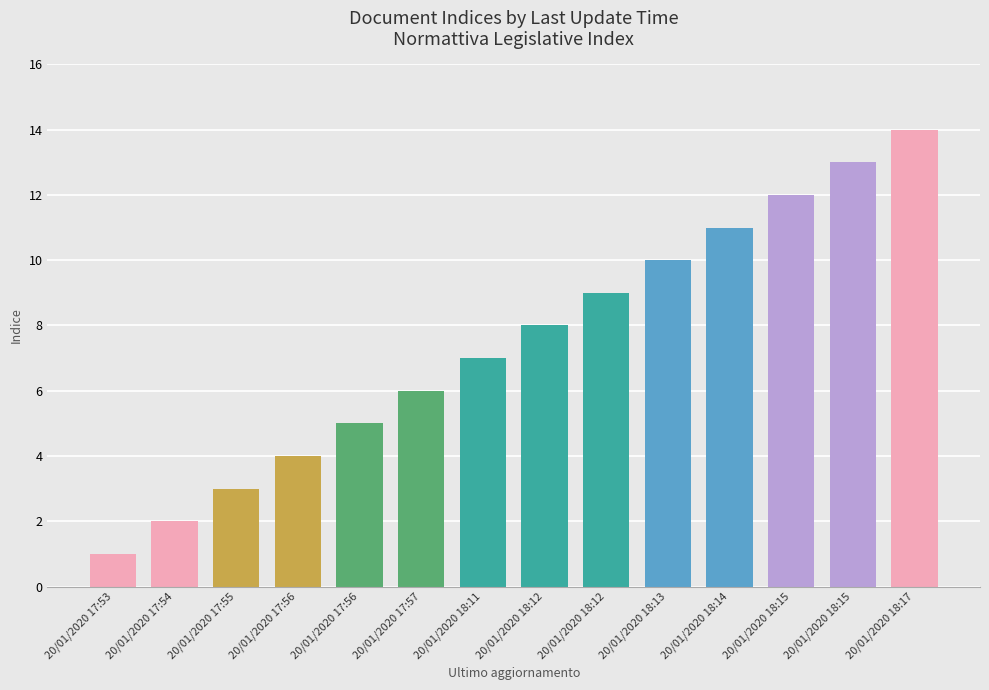

Which label corresponds to the smallest value in the chart?

20/01/2020 17:53